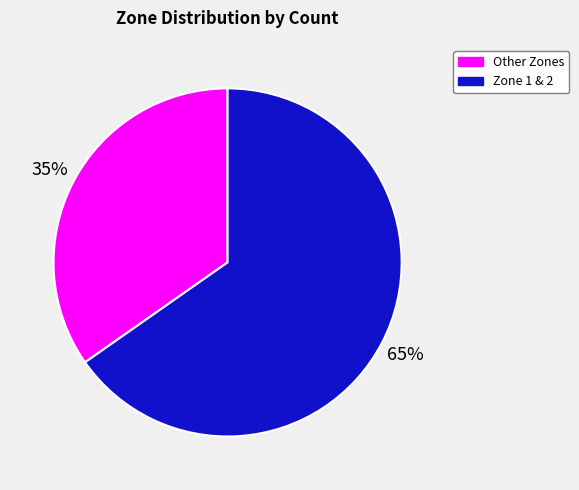

Do Other Zones and Zone 1 & 2 together represent more than half of the pie?

Yes